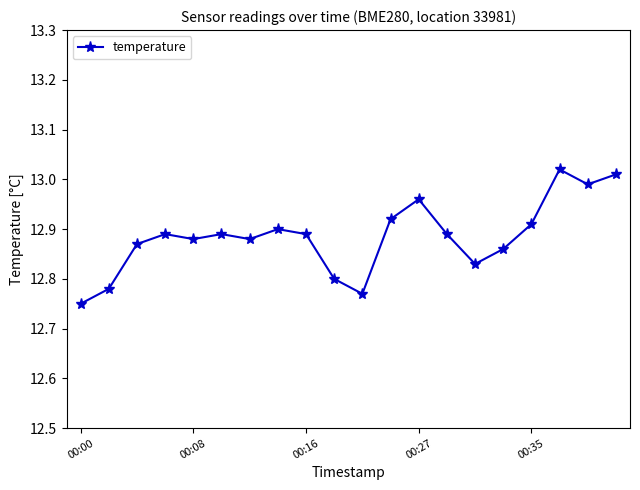

What is the difference between the maximum and minimum values?

0.3